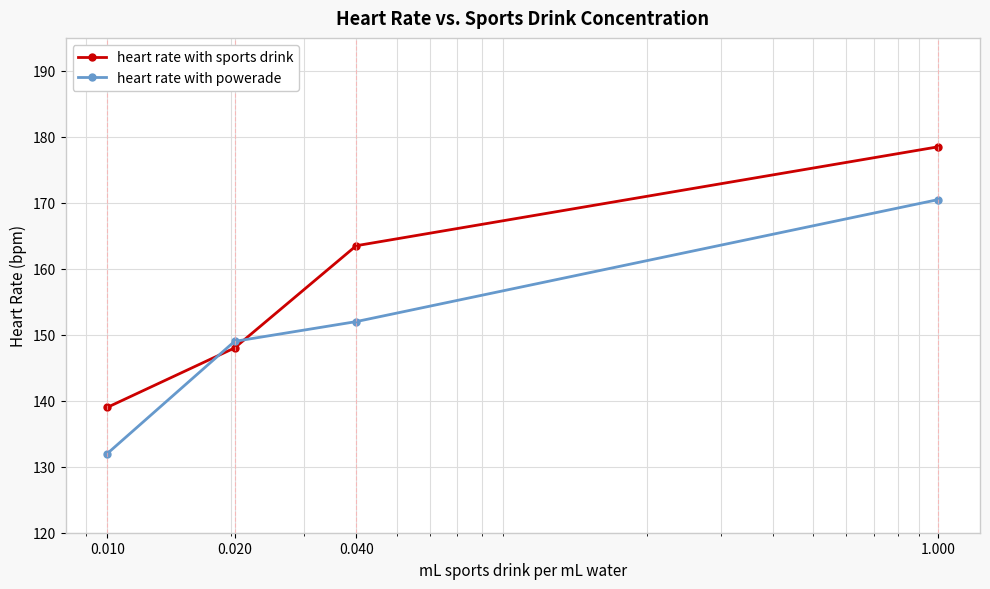

At how many categories does at least one series exceed 164?

1